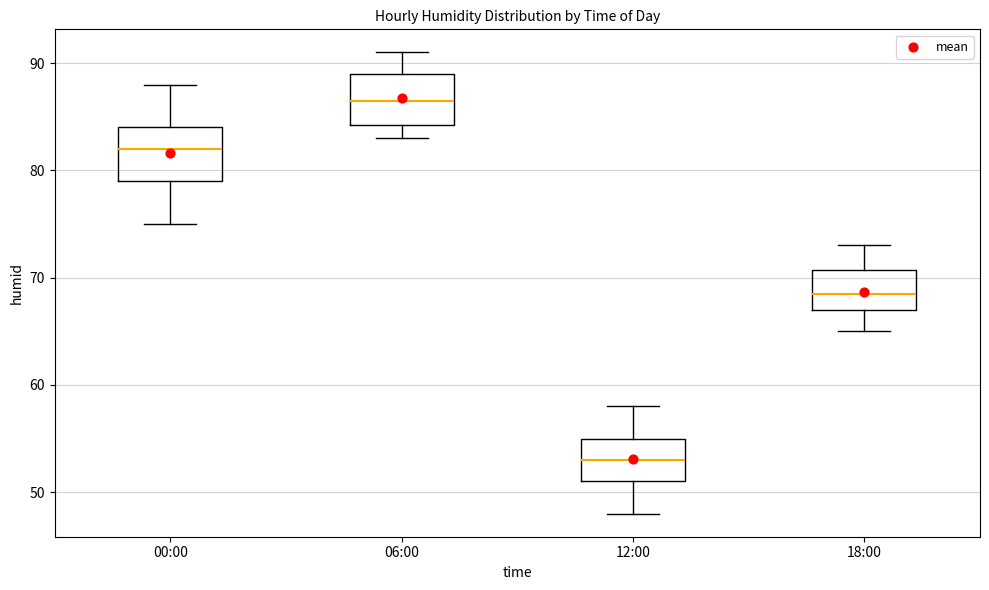

Which box's median line is the lowest?

12:00